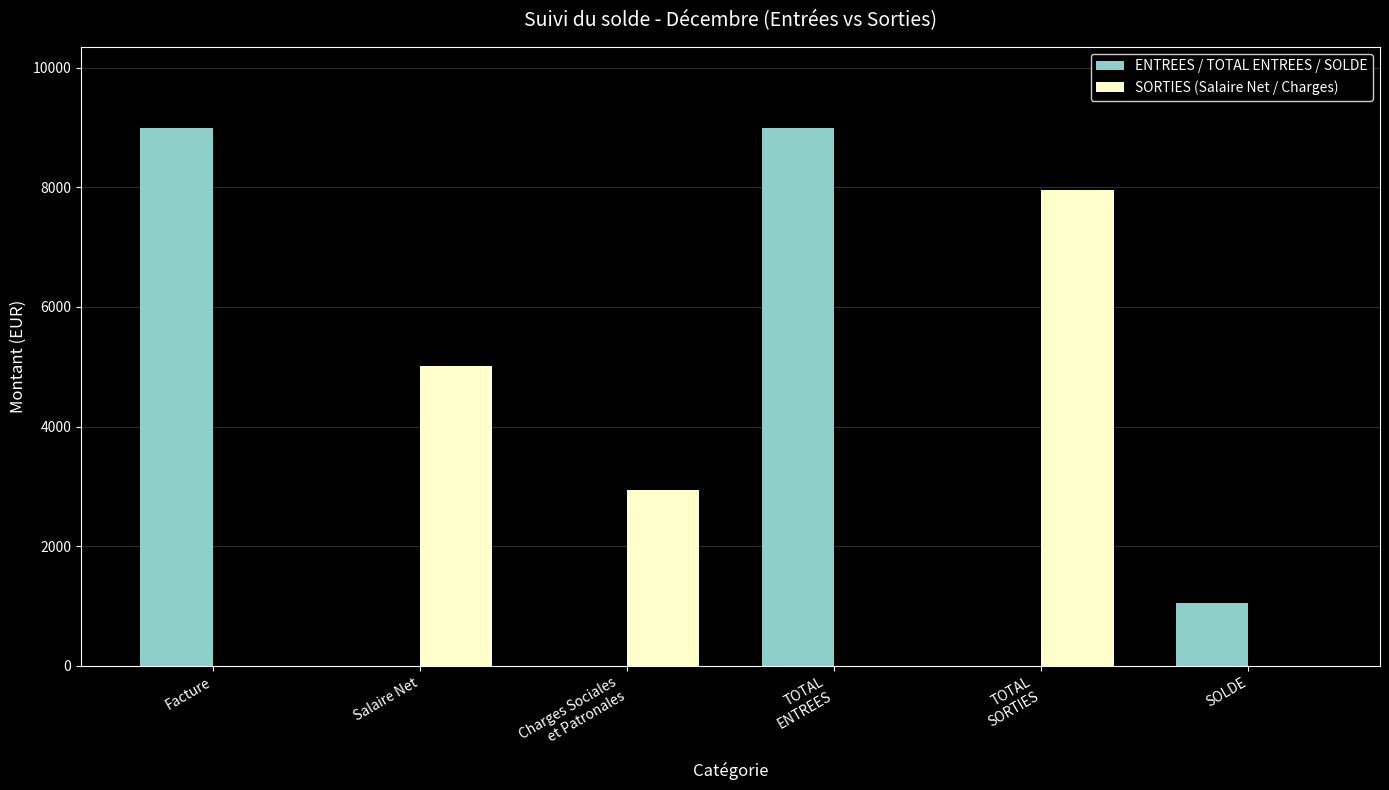

Reading left to right, transcribe all the data shown in this chart.

ENTREES / TOTAL ENTREES / SOLDE: Facture=8996.2	Salaire Net=0.0	Charges Sociales
et Patronales=0.0	TOTAL
ENTREES=8996.2	TOTAL
SORTIES=0.0	SOLDE=1042.6
SORTIES (Salaire Net / Charges): Facture=0.0	Salaire Net=5018.8	Charges Sociales
et Patronales=2934.8	TOTAL
ENTREES=0.0	TOTAL
SORTIES=7953.6	SOLDE=0.0